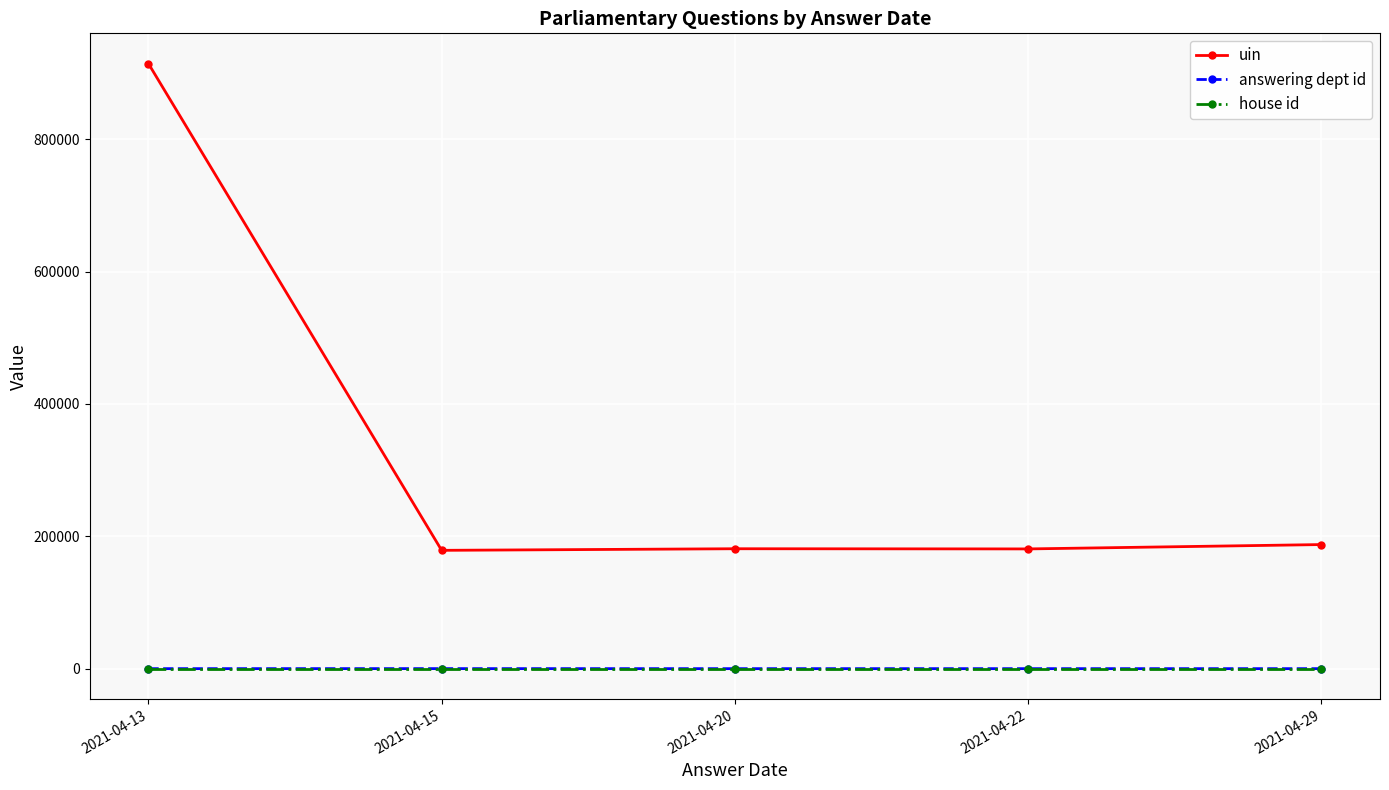

True or false: house id and uin cross at least once.

False